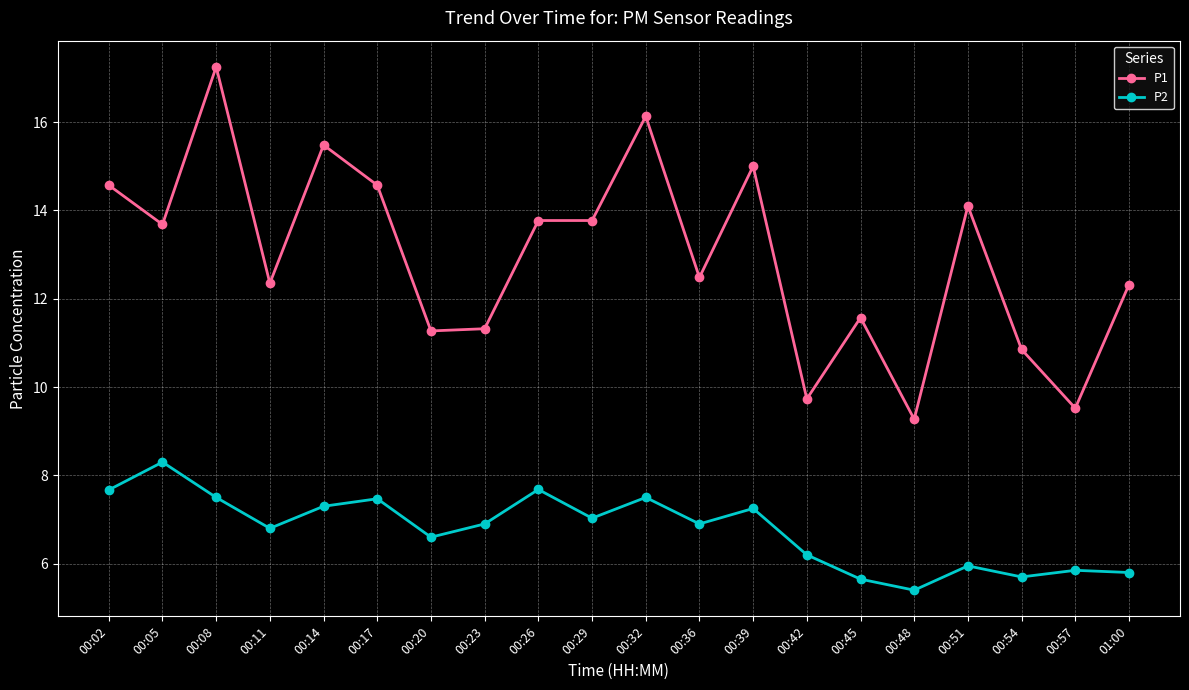

What is the maximum value for P2?

8.3